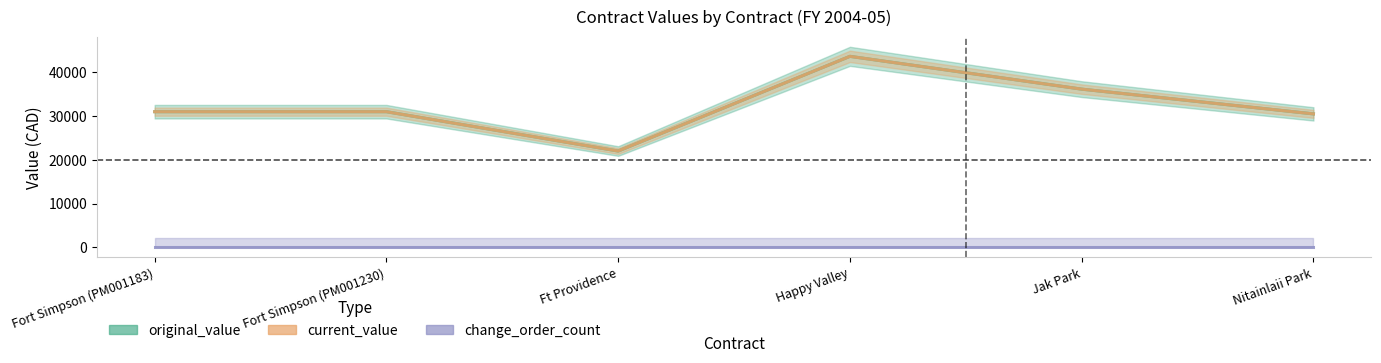

What position from the left is Happy Valley?

4